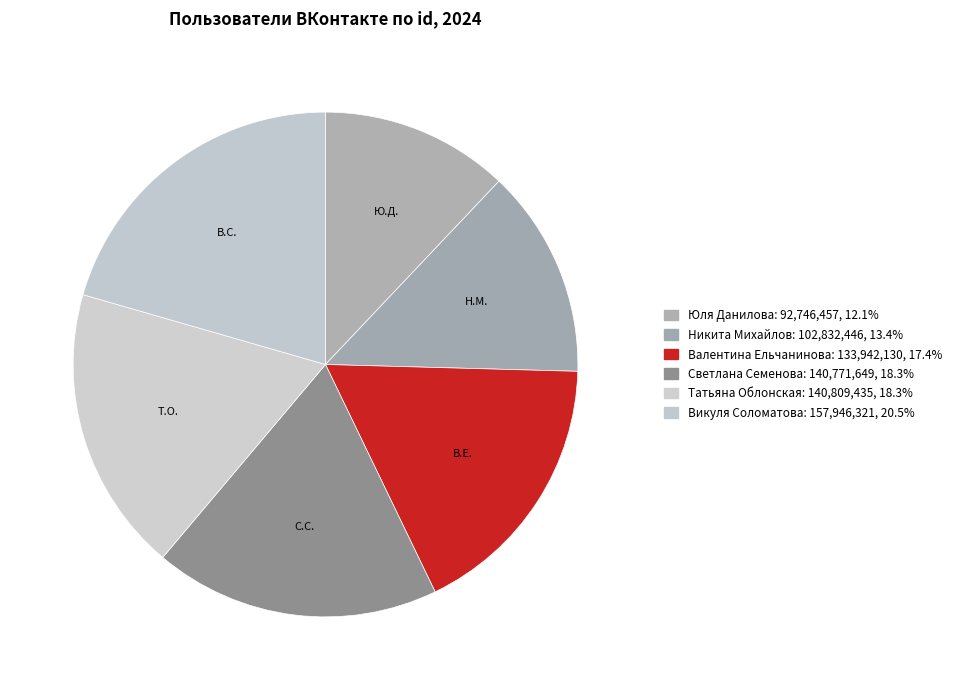

Rank the categories by value from lowest to highest.

Юля Данилова, Никита Михайлов, Валентина Ельчанинова, Светлана Семенова, Татьяна Облонская, Викуля Соломатова